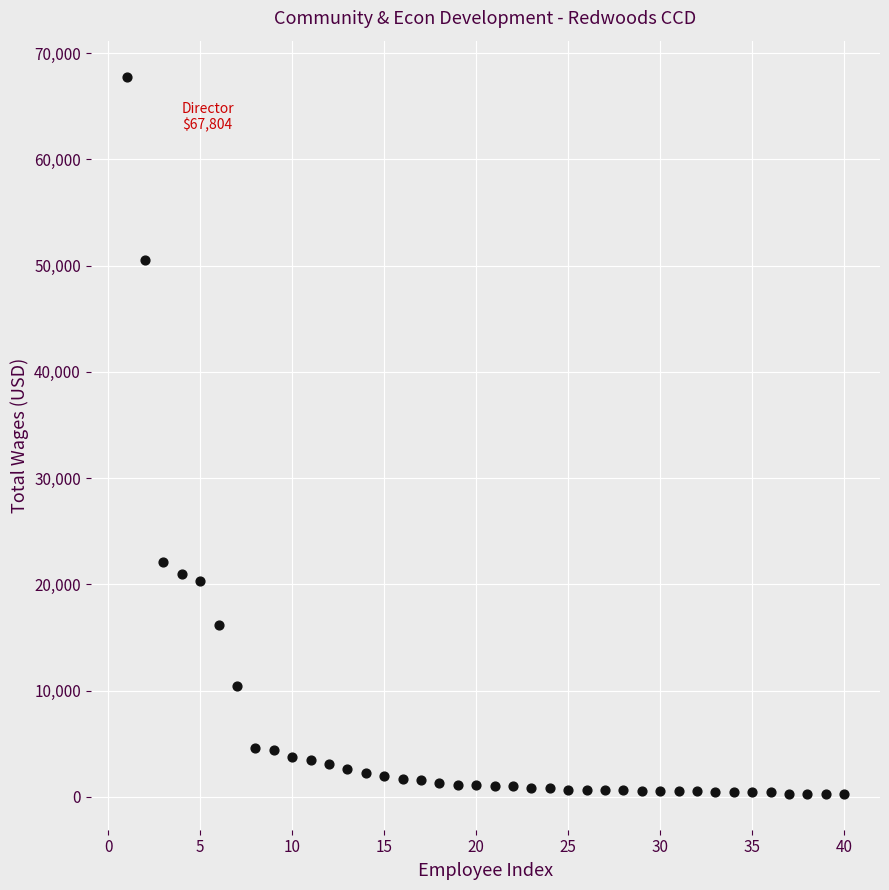

What Y value in the scatter plot is closest to 34042?

22150